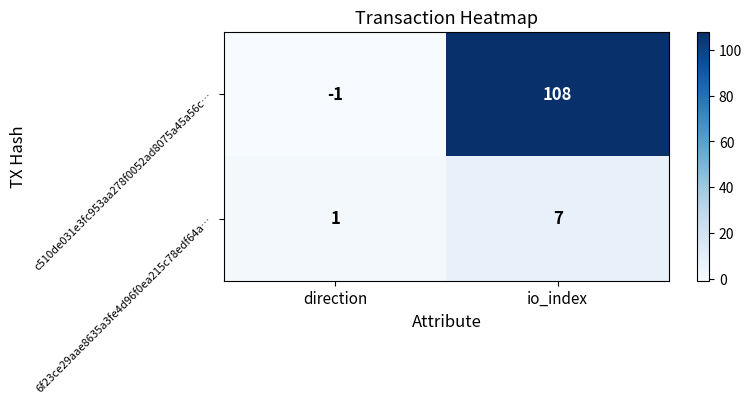

Is it true that c510de031e3fc953aa278f0052ad8075a45a56c… equals 108 at io_index?

True